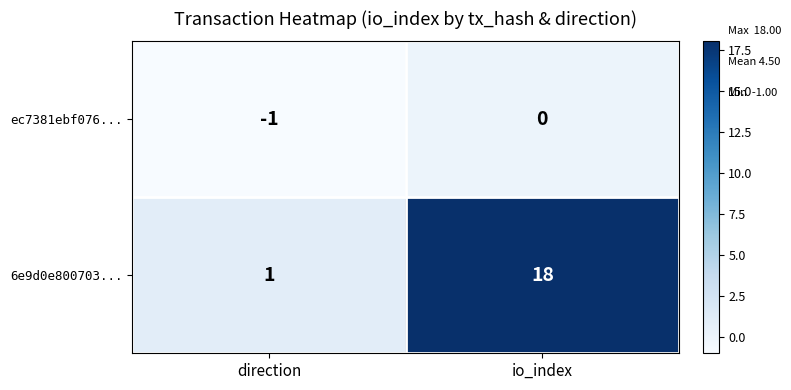

What is the average value of the 6e9d0e800703... series?

10